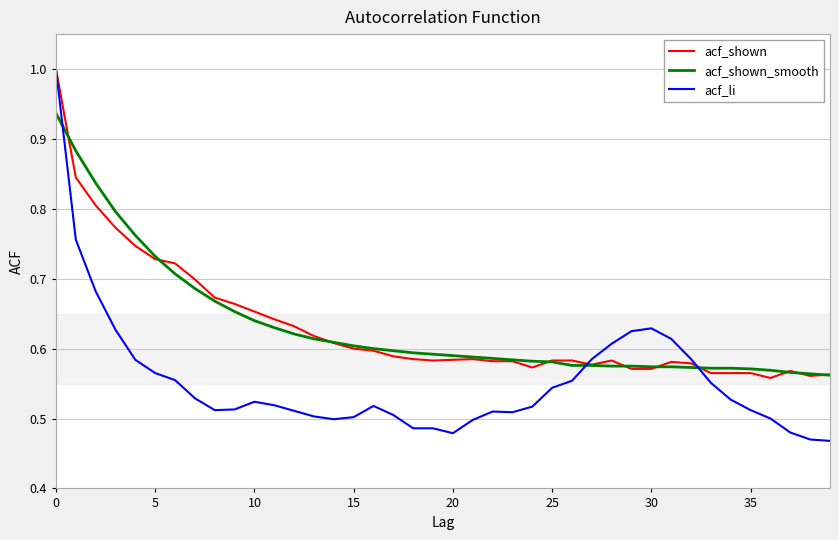

What is the greatest value displayed?

1.0